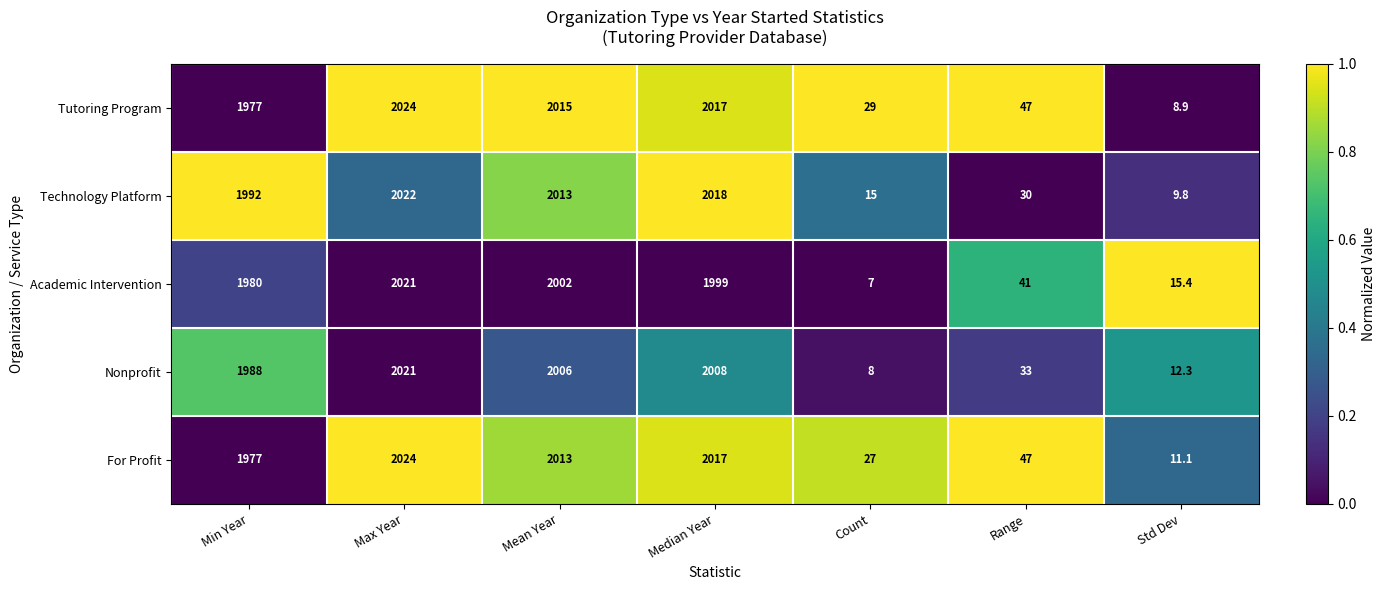

Which label corresponds to the largest value in the chart?

Max Year